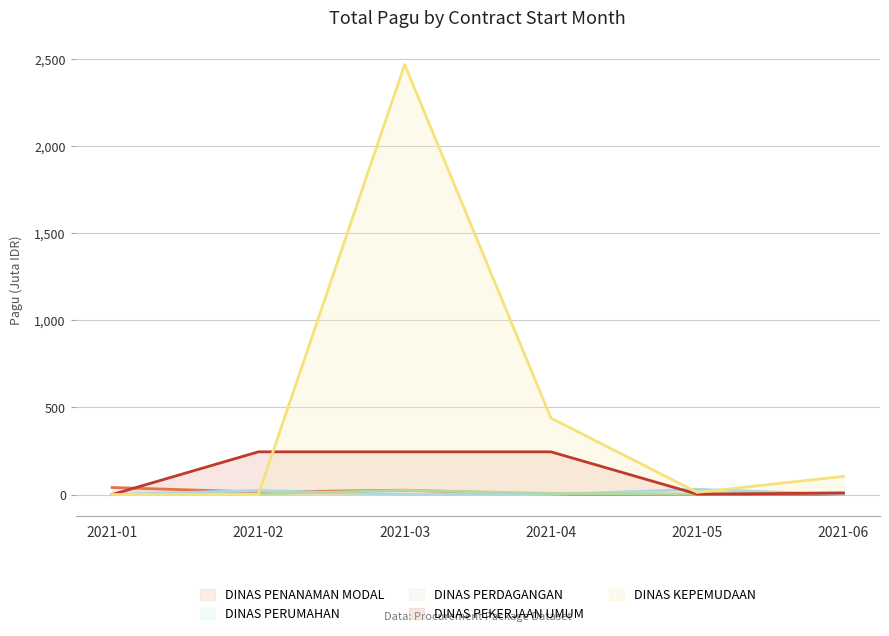

What is the difference between the second highest and minimum values in the DINAS PERDAGANGAN series?

12.0